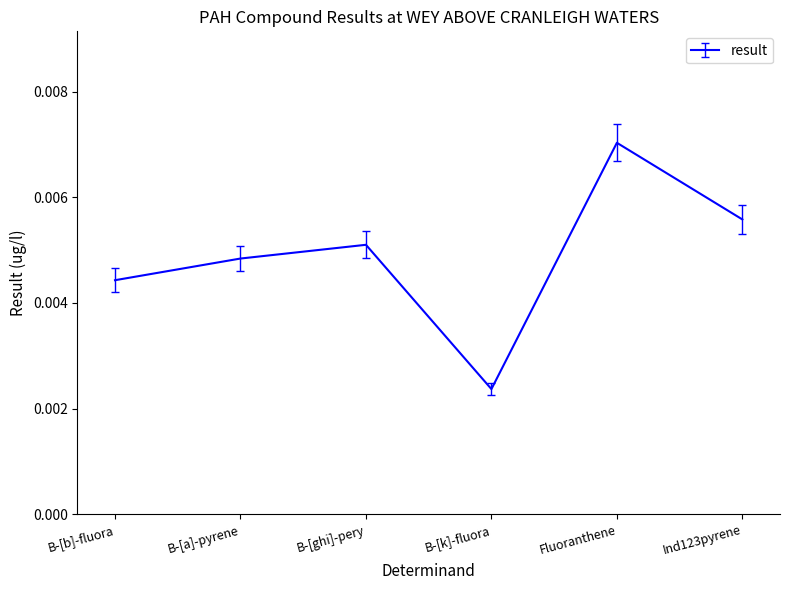

Where is the first local minimum?

B-[k]-fluora